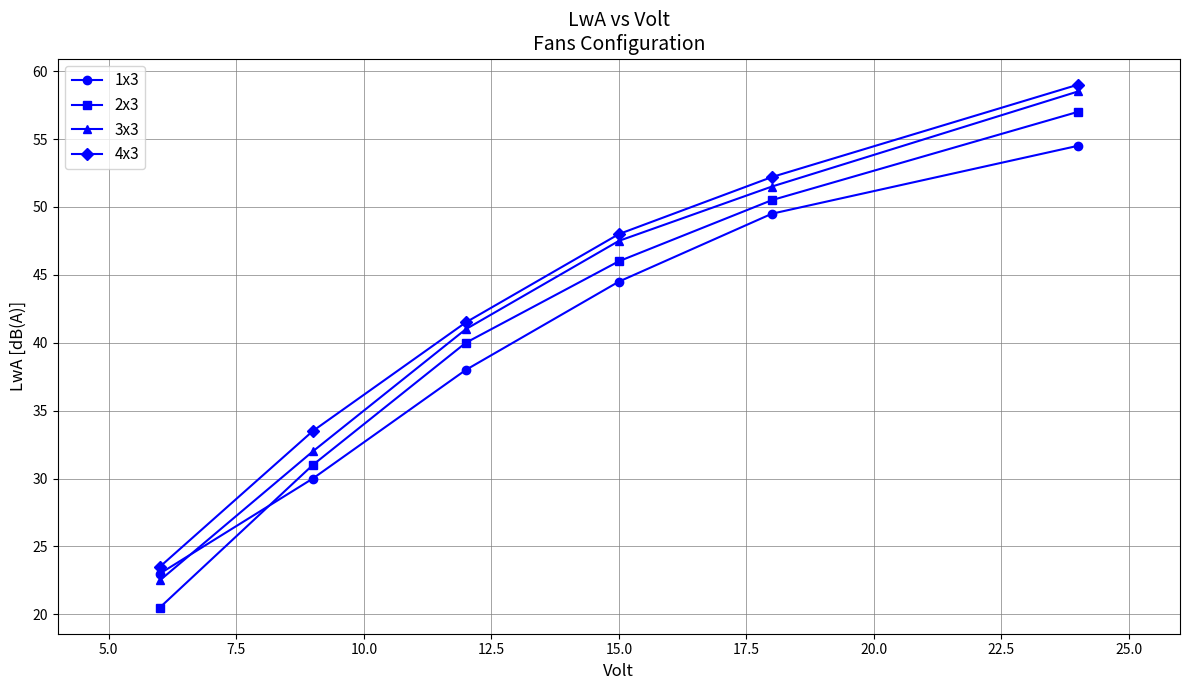

Rank the series by their average value, from lowest to highest.

1x3, 2x3, 3x3, 4x3